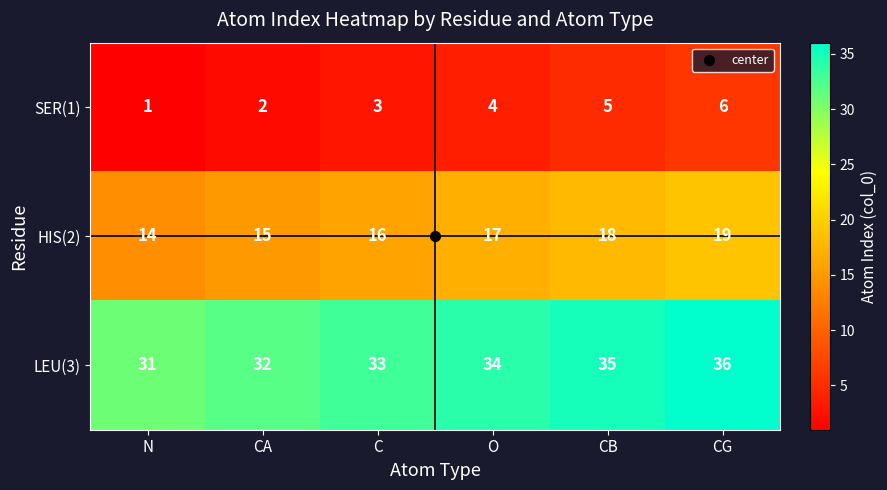

Is it true that HIS(2) equals 16 at C?

True